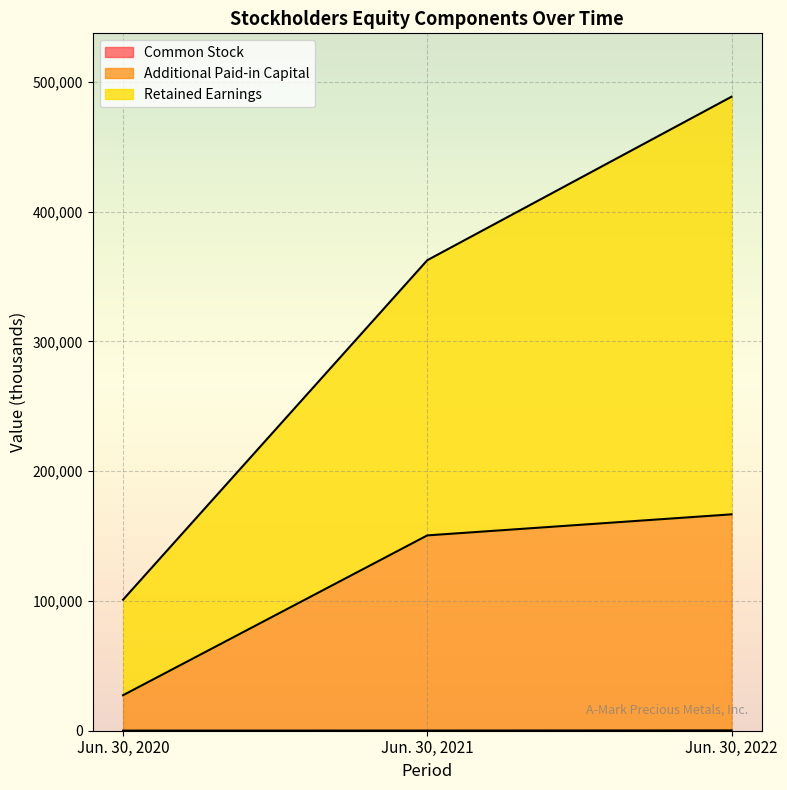

What is the lowest value of the Common Stock series?

71